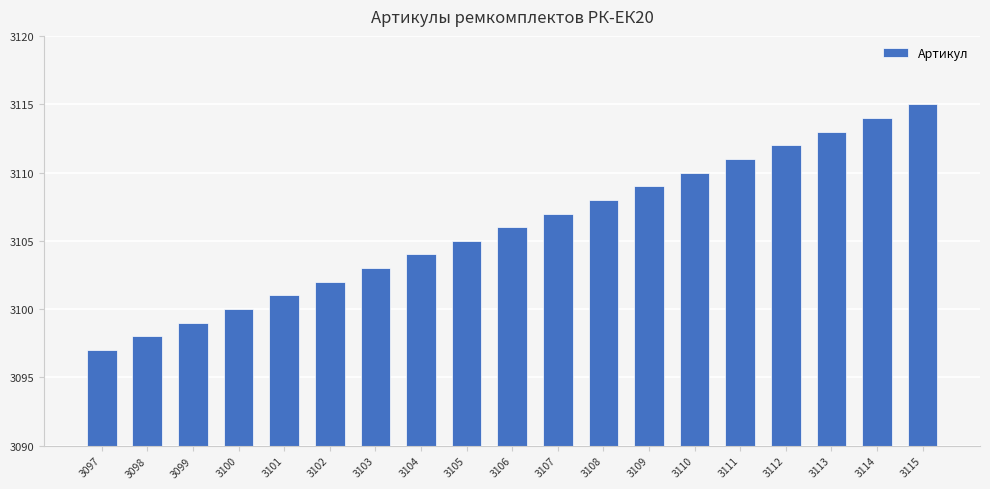

Where is the data nearest to the value 3106?

3106